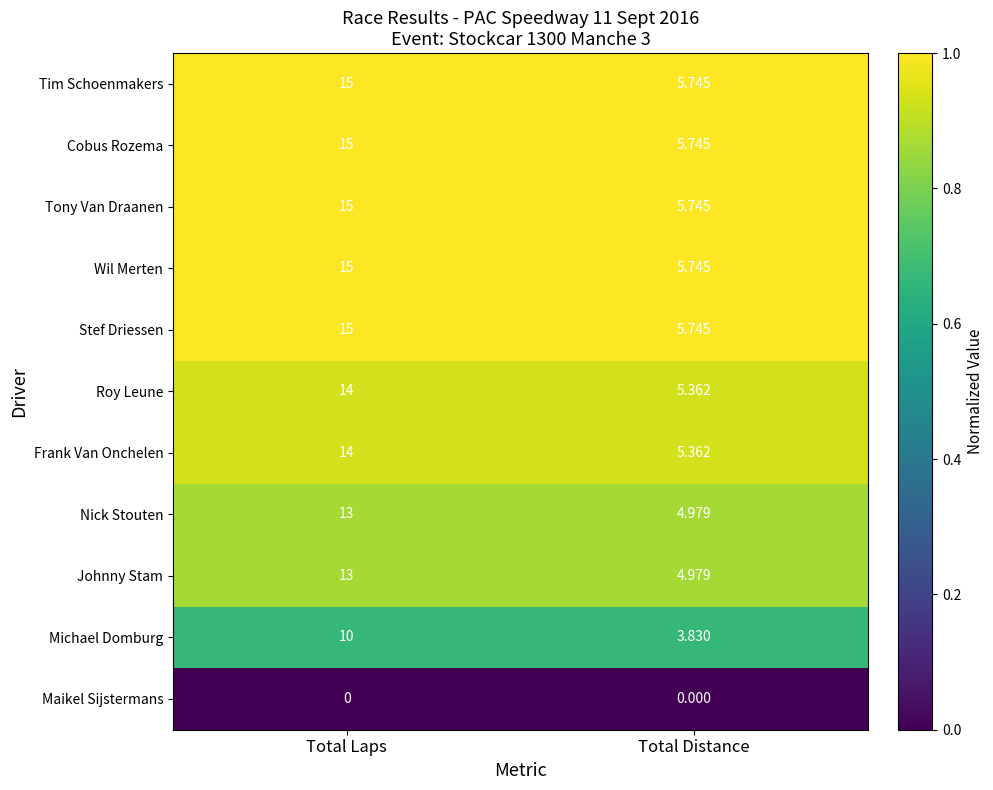

Is the value of Michael Domburg at Total Distance greater than the value of Cobus Rozema at Total Laps?

No